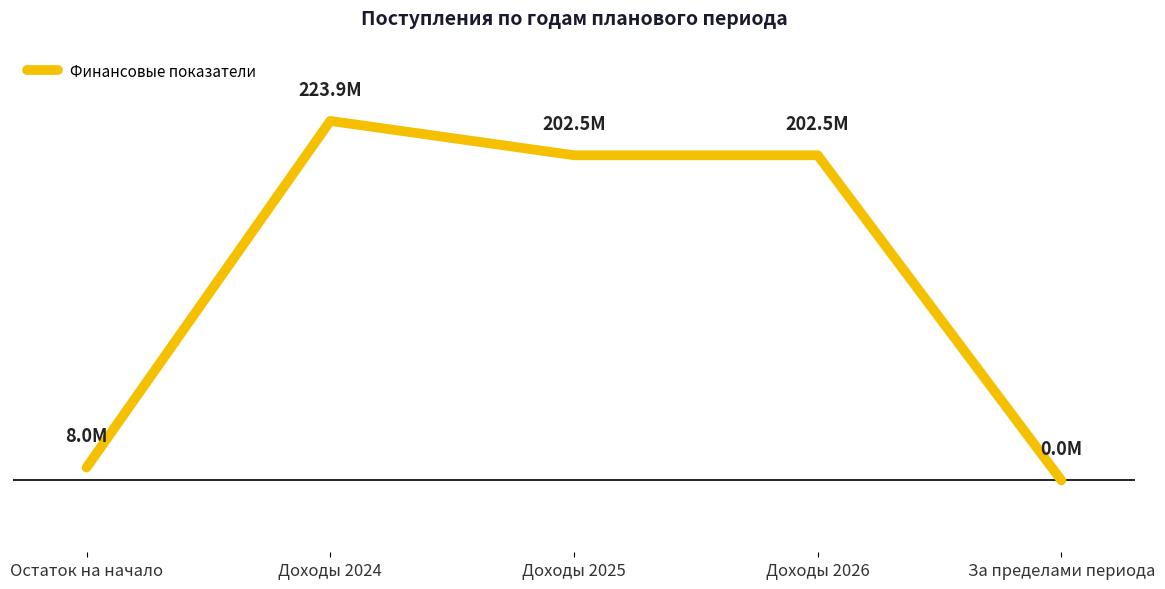

Which label corresponds to the largest value in the chart?

Доходы 2024